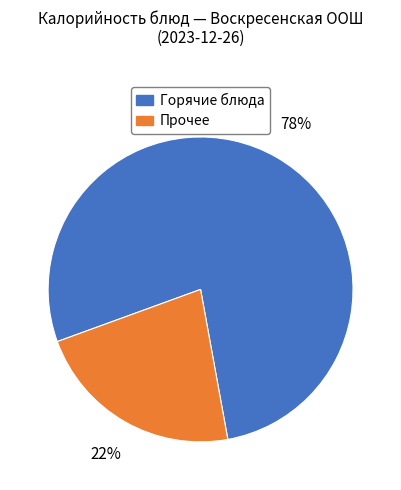

How many segments does this pie chart have?

2